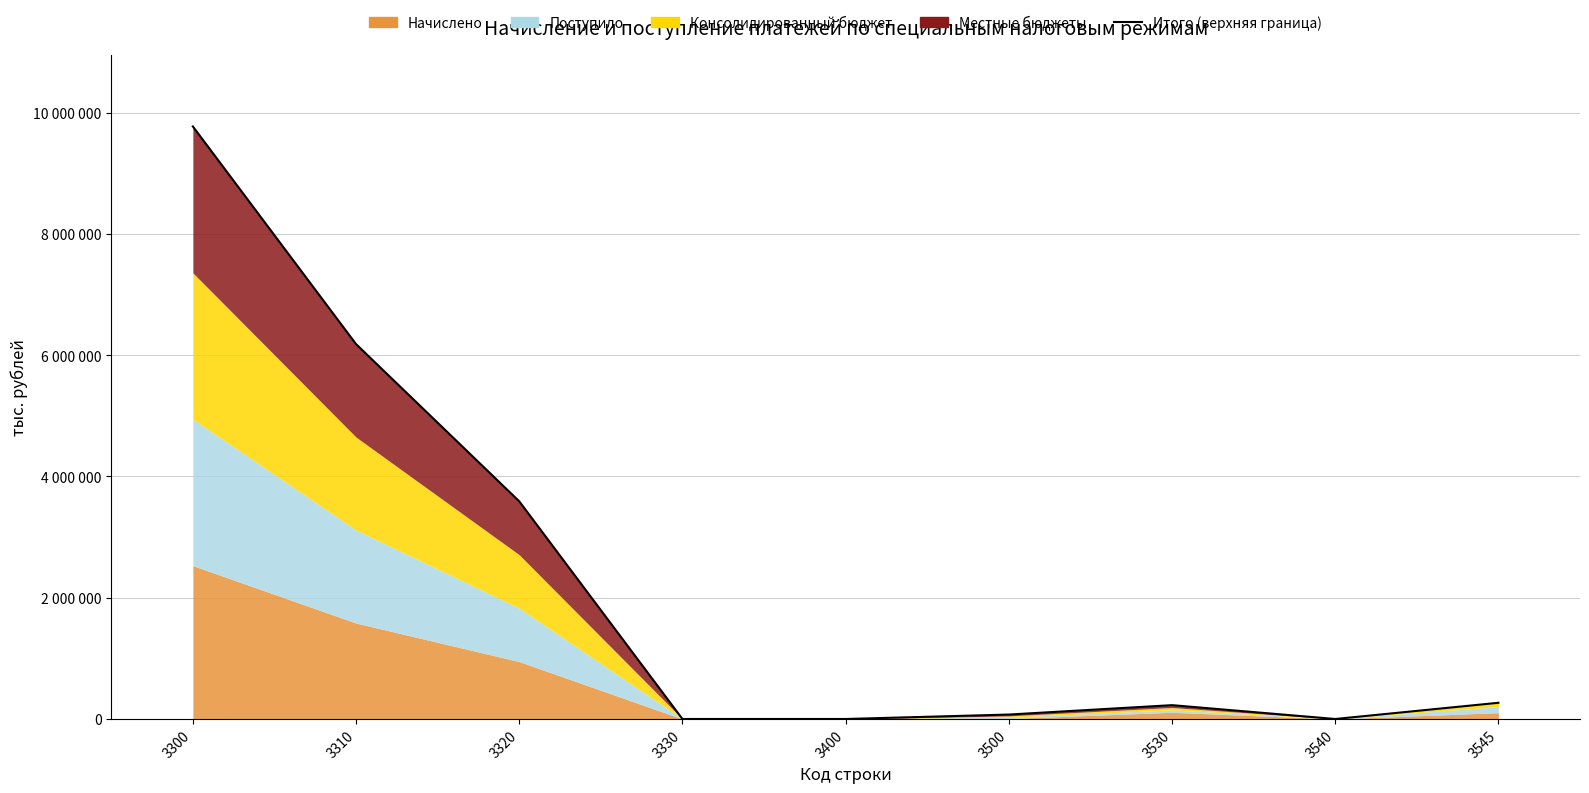

At which label does the data first exceed 228065?

3300